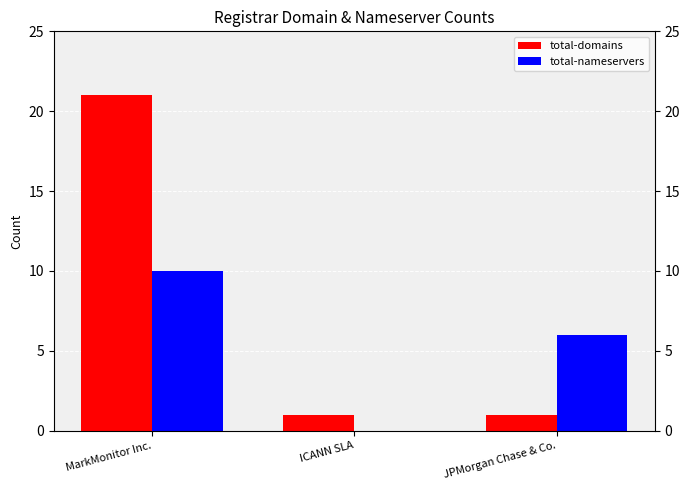

What is the average value of the total-nameservers series?

5